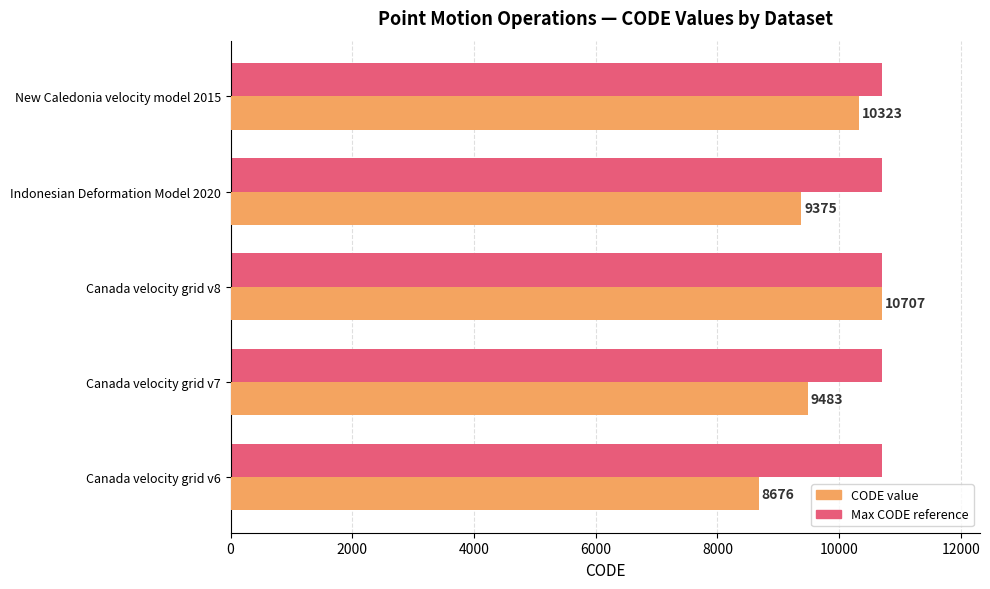

At which category is the sum across all series the highest?

Canada velocity grid v8